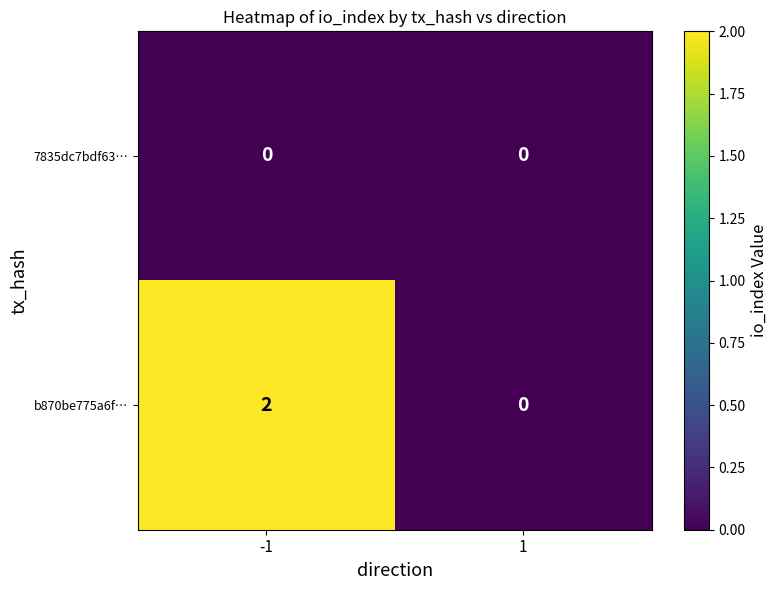

Reading right to left, what are all the values shown in this chart?

7835dc7bdf63…: 0	0
b870be775a6f…: 0	2